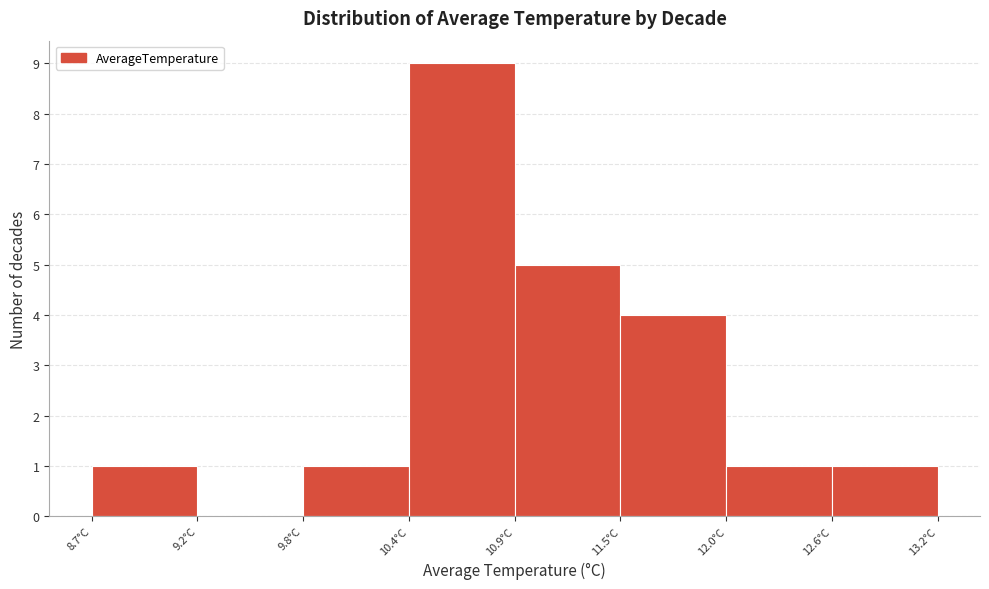

Over which range of the x-axis is the bar tallest?

10.4 to 10.9